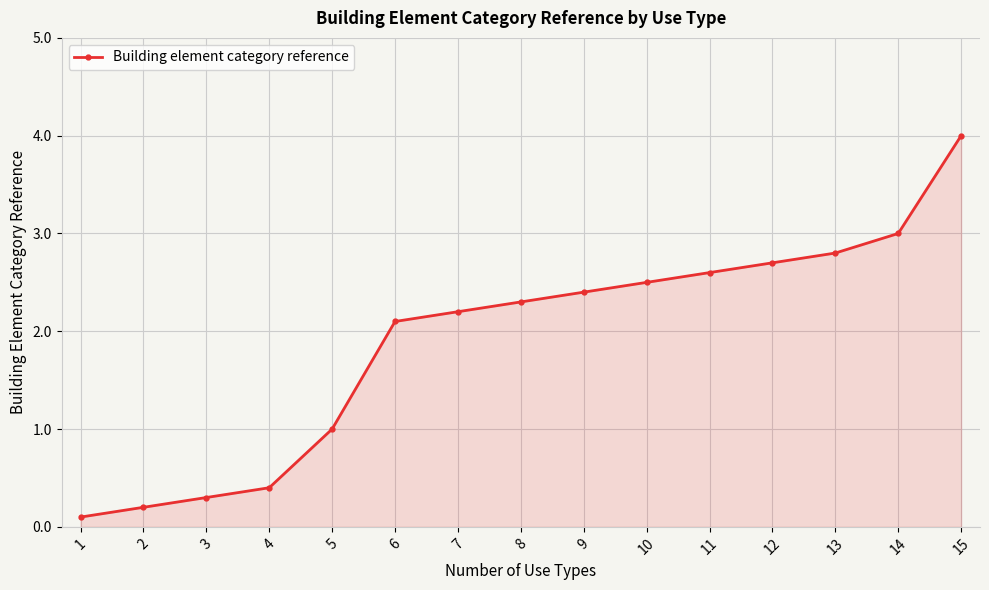

What is the sum of the values at 3 and 8?

2.6